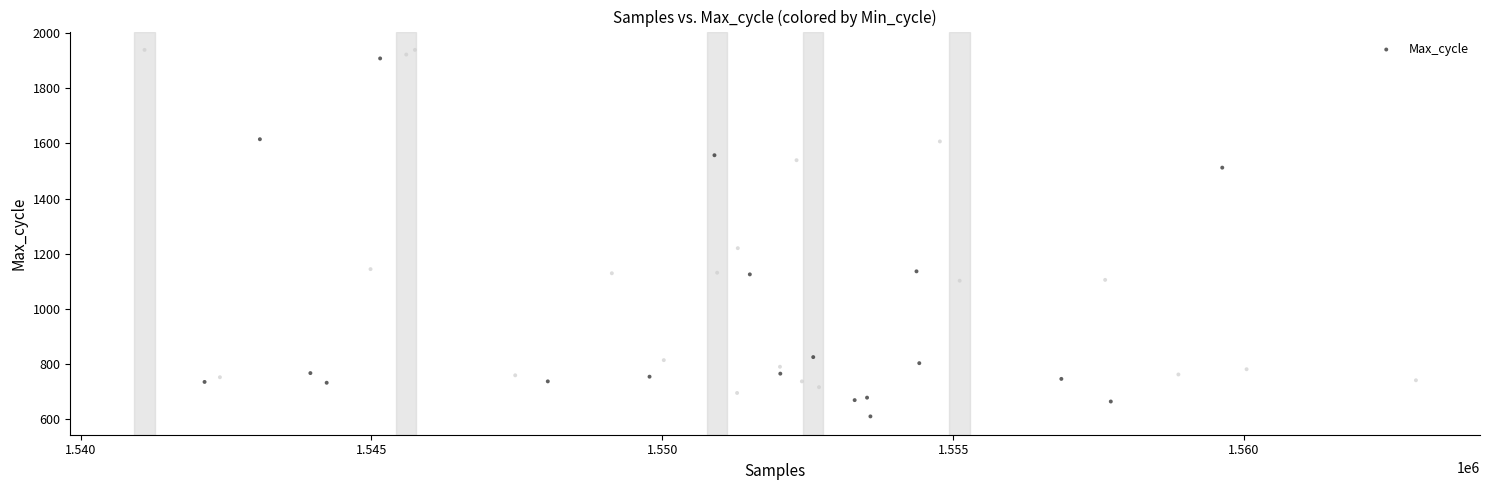

What Y value in the scatter plot is closest to 1274?

1220